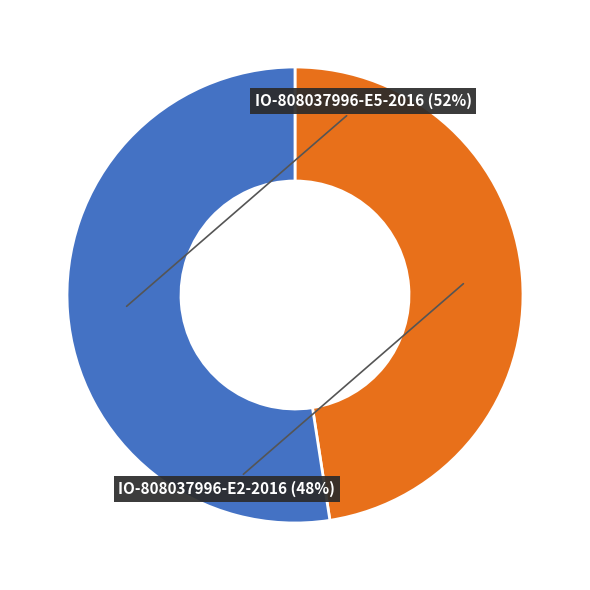

To the nearest percent, what is the average slice percentage?

50%